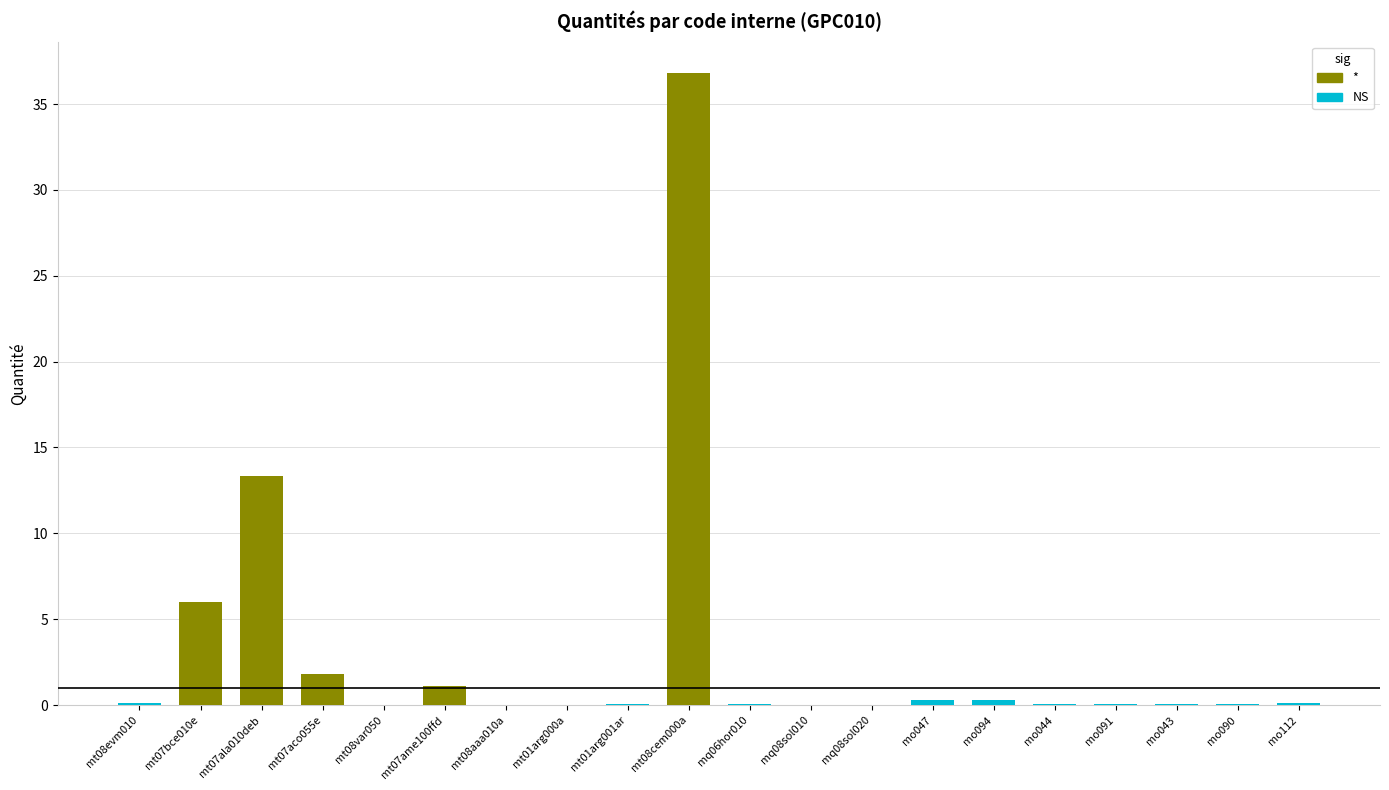

What is the sum of all values?

60.4